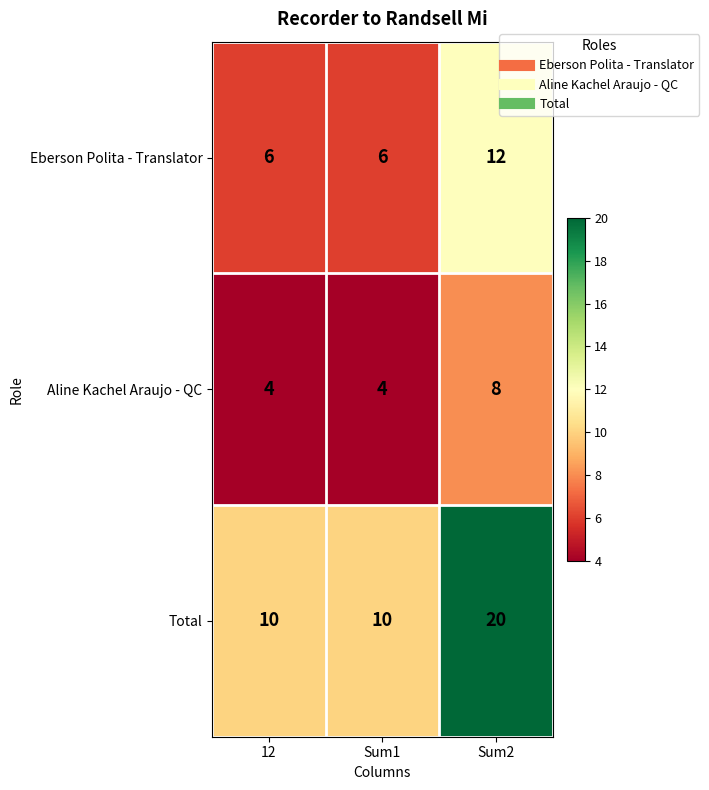

Which series changed the most between 12 and Sum2?

Total